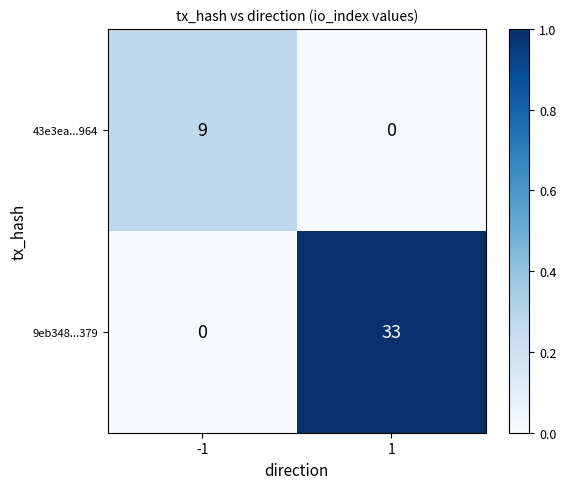

What is the greatest value displayed?

33